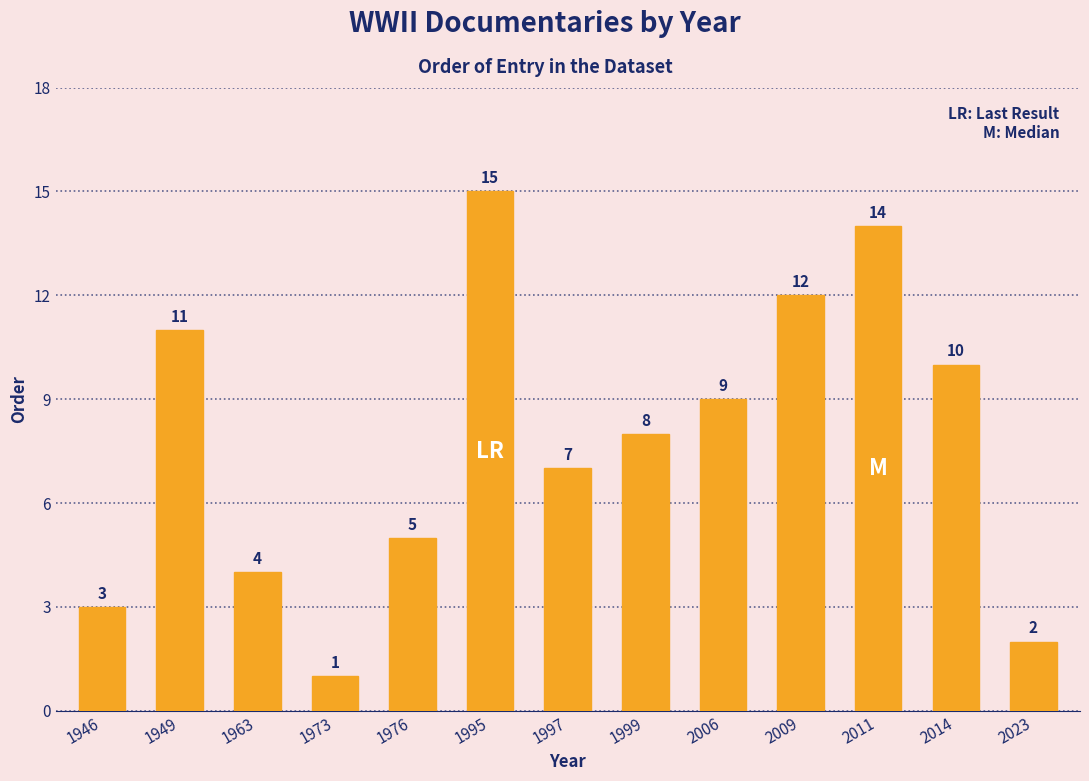

What is the average value?

8